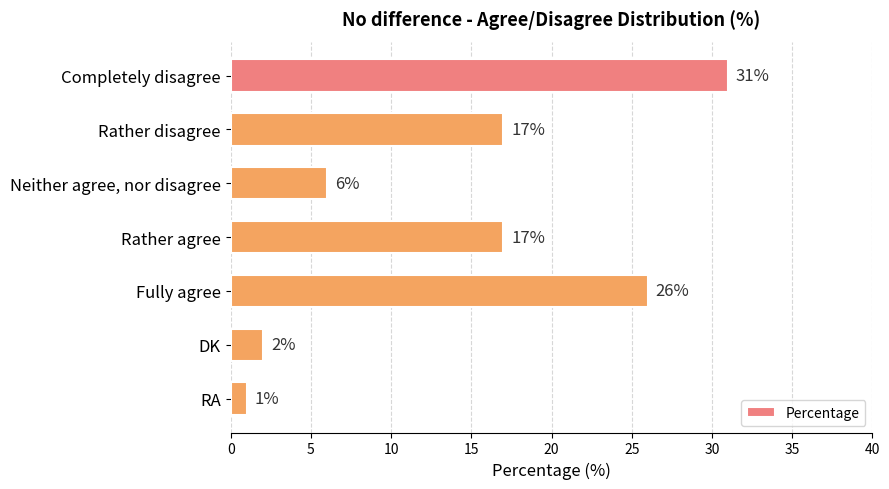

Count the number of data series in this chart.

1